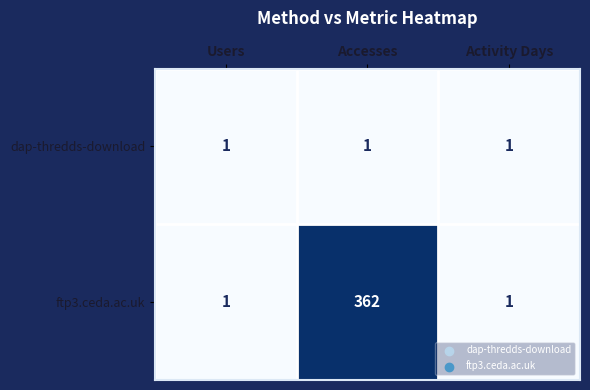

What is the total value across all series at Users?

2